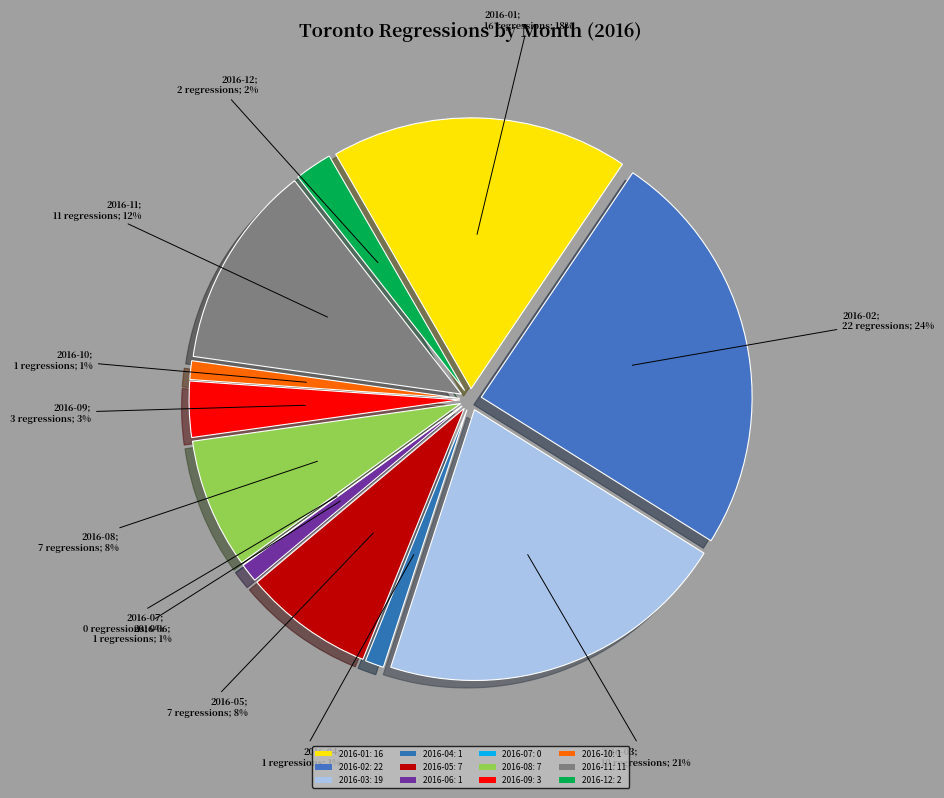

Count the number of slices in the pie.

12